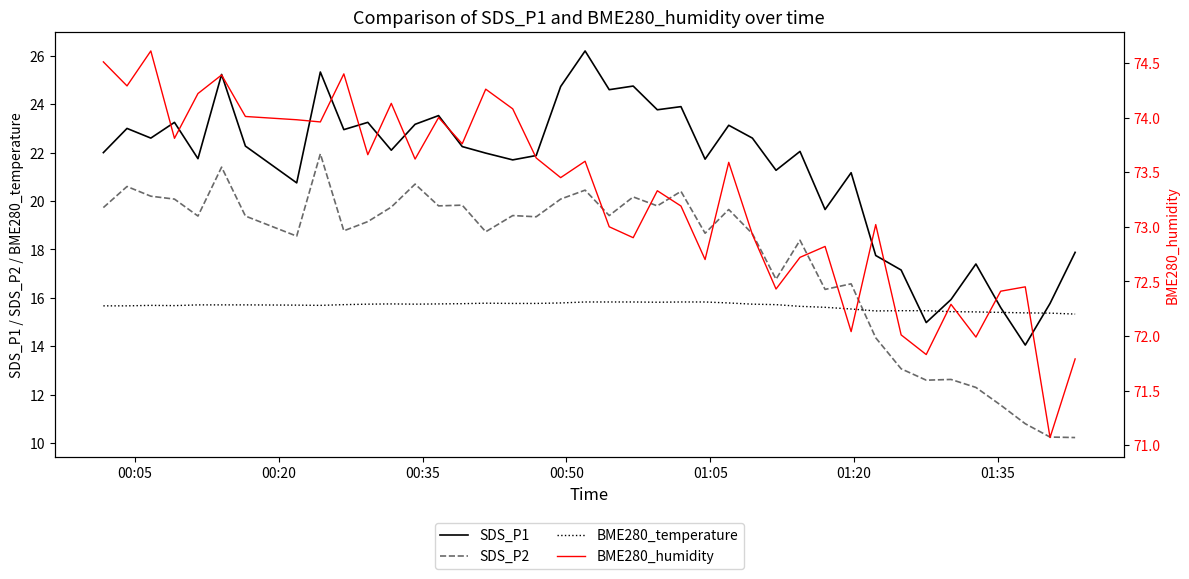

What is the difference between the maximum and minimum values in the BME280_humidity series?

3.5